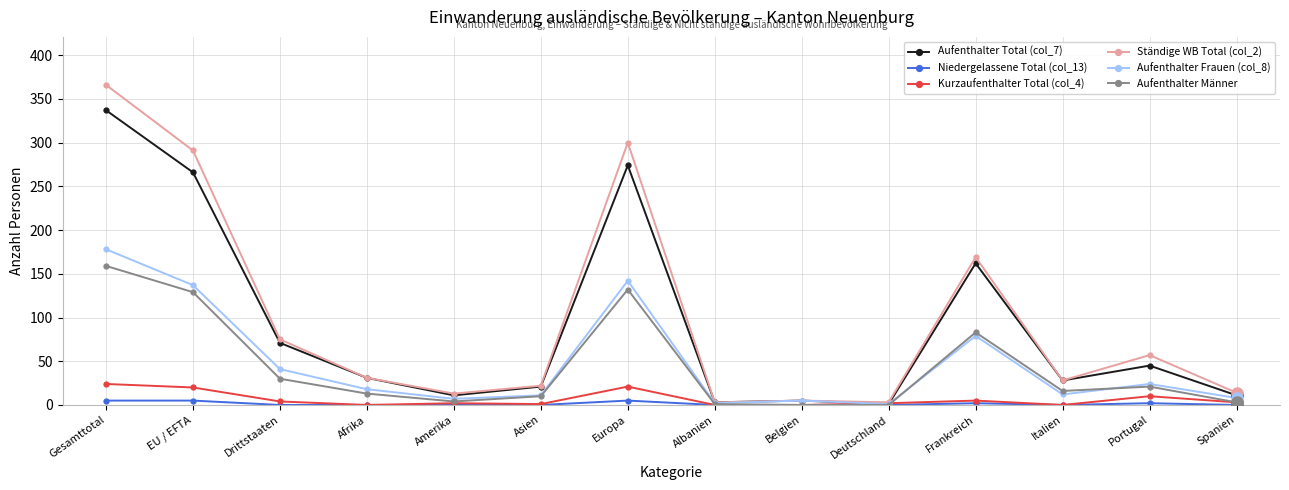

Does the chart display data point markers on the line(s)?

Yes